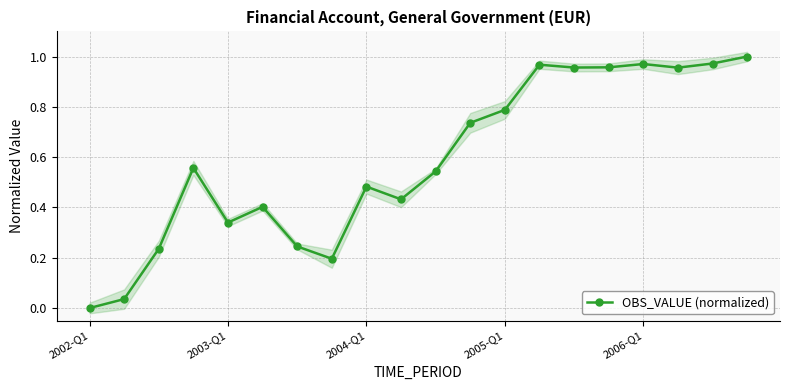

What is the difference between the values at 2002-Q1 and 14?

1.0